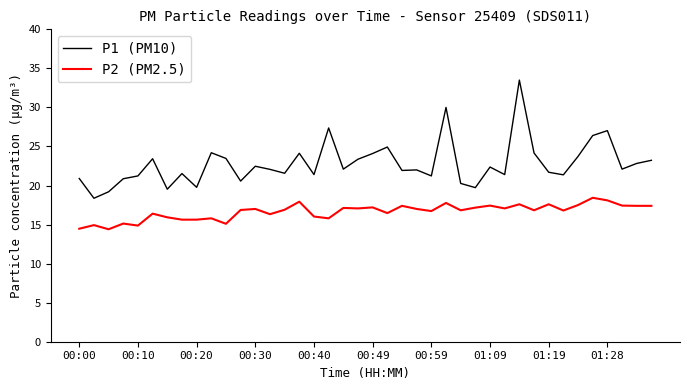

List the series in order of their peak value, highest first.

P1 (PM10), P2 (PM2.5)